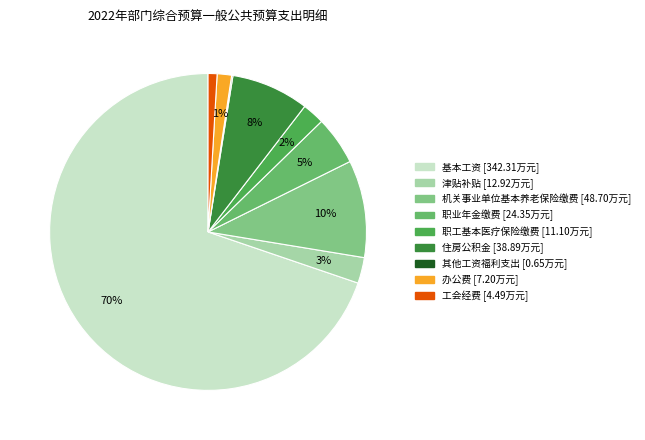

True or false: 基本工资 accounts for 84% of the total.

False